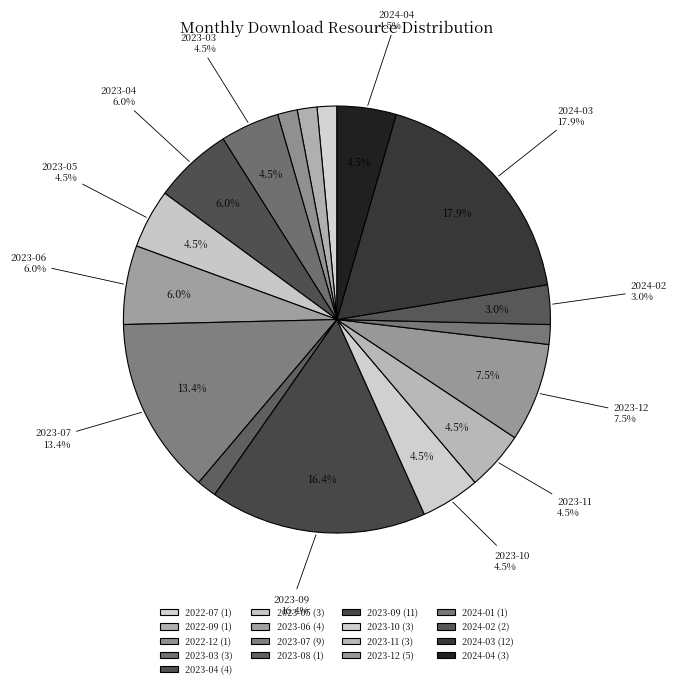

Count the number of slices in the pie.

17